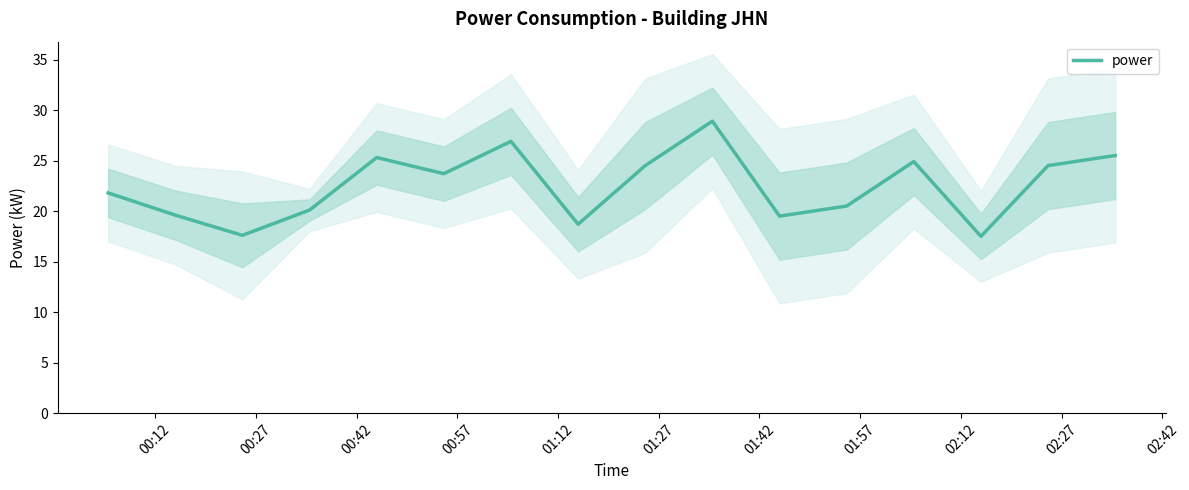

What is the minimum value for power?

17.5